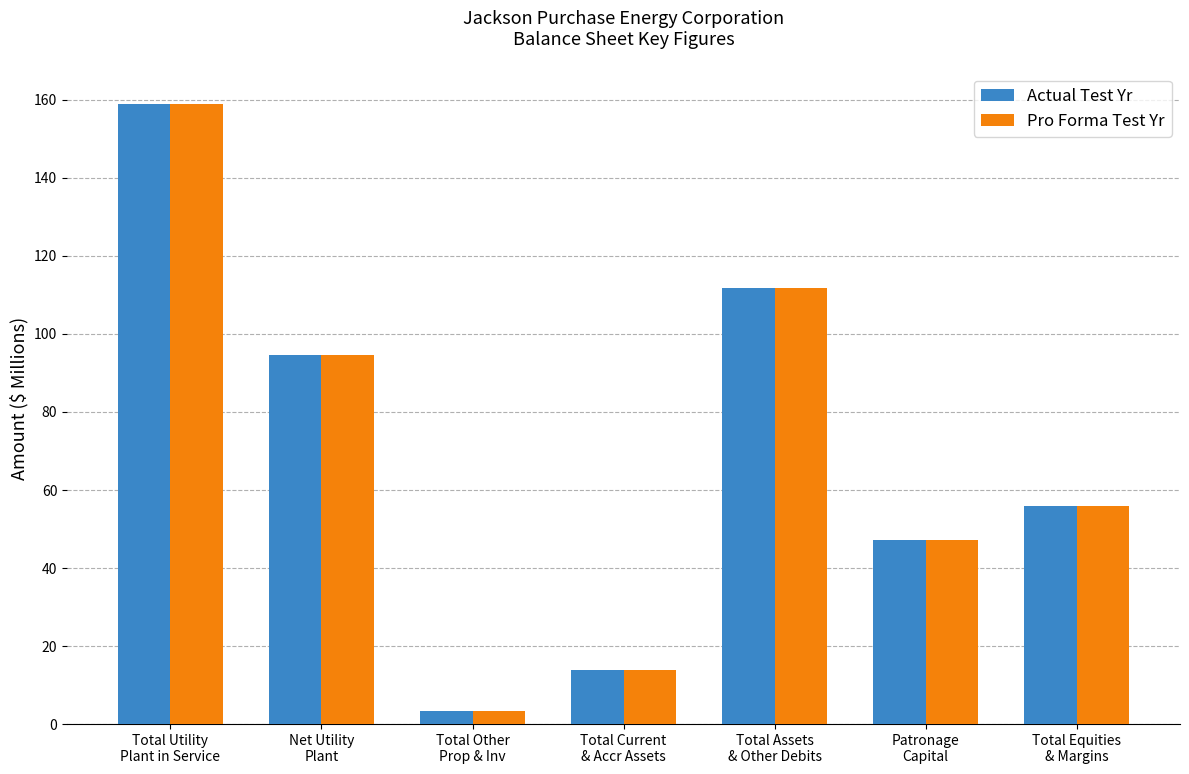

What is the maximum value shown in the chart?

159.1